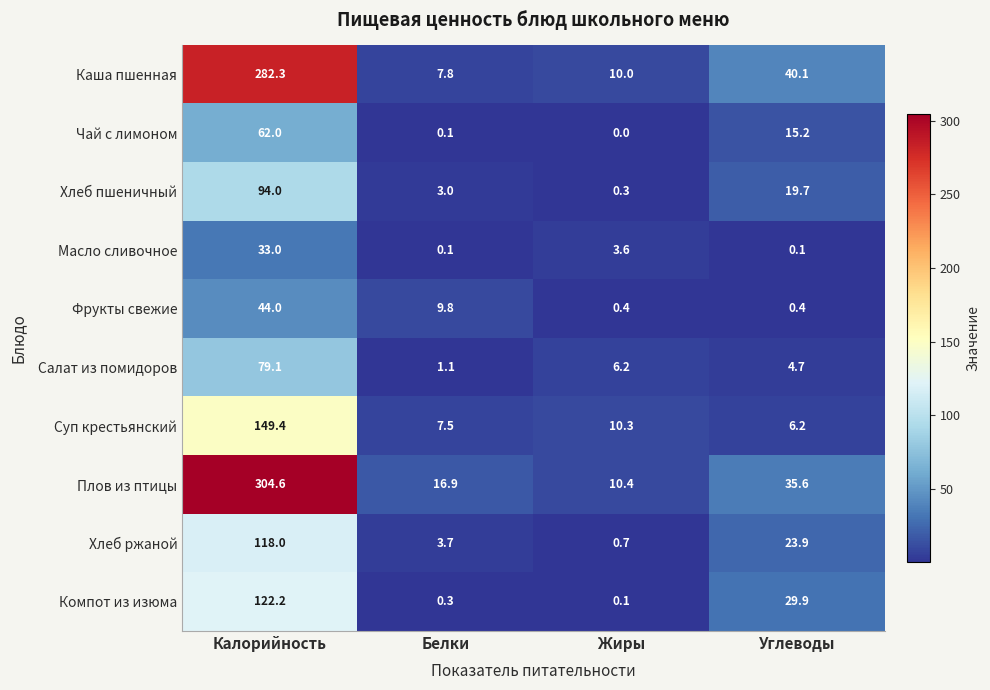

What is the average value of the Хлеб ржаной series?

36.6